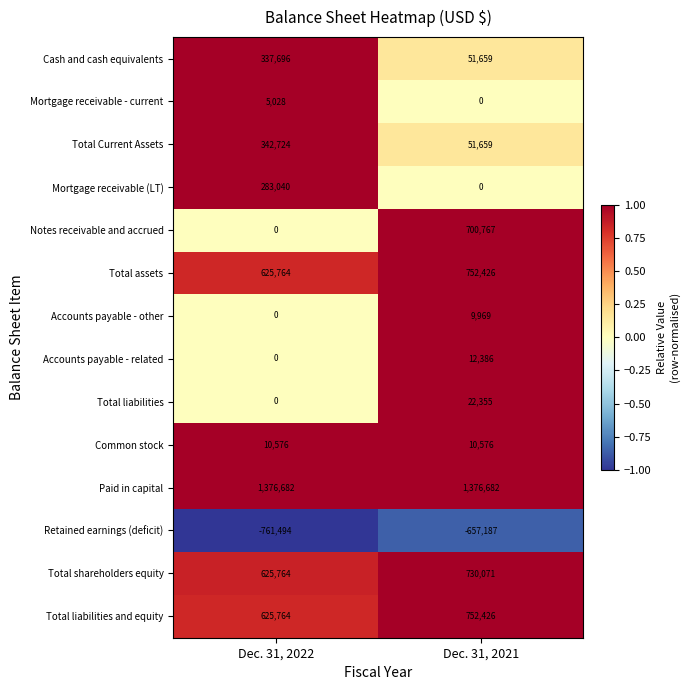

Which series changed the most between Dec. 31, 2022 and Dec. 31, 2021?

Notes receivable and accrued